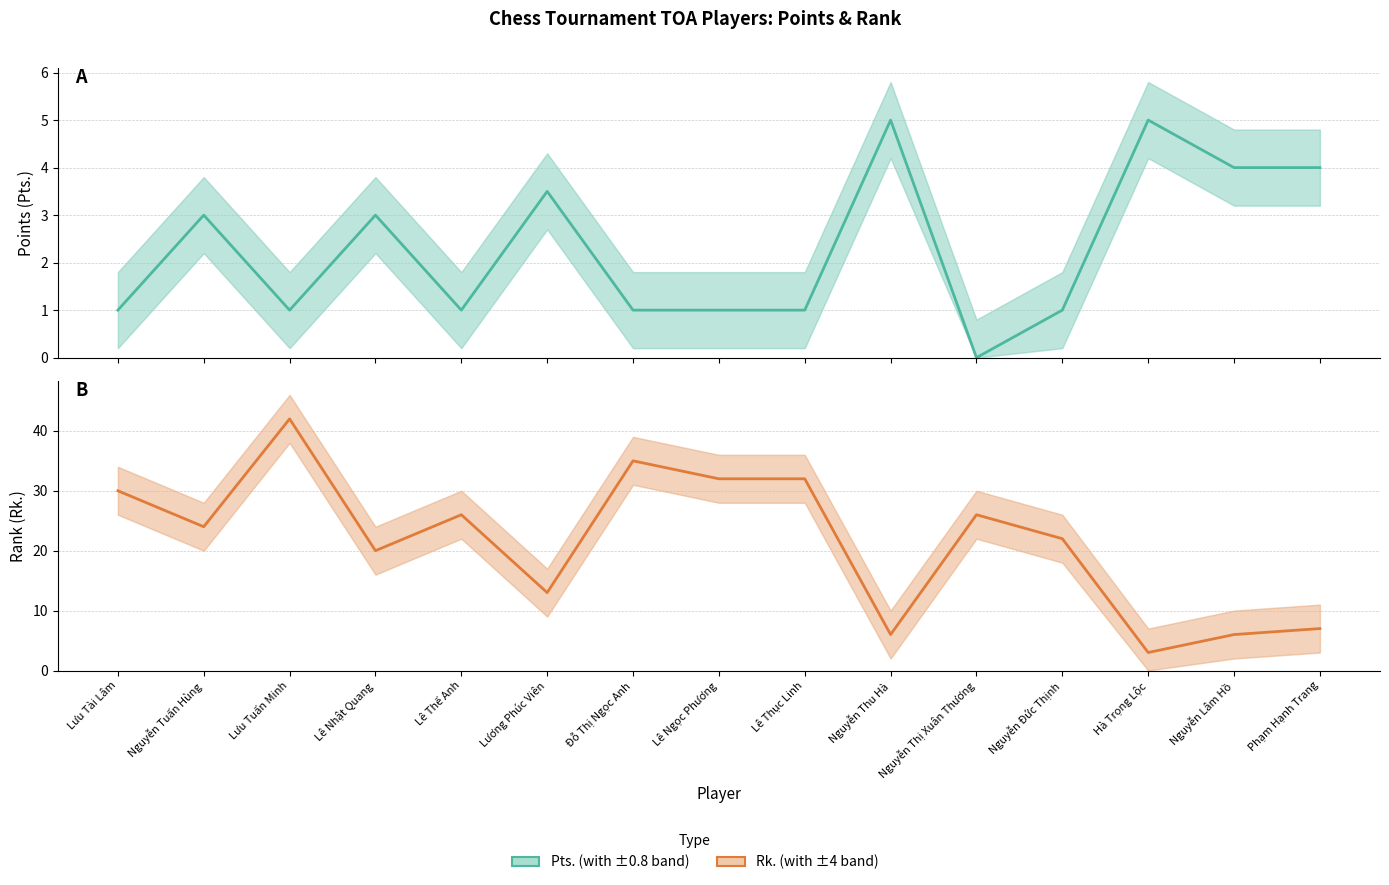

What are all the series names shown in the legend?

Points, Rank